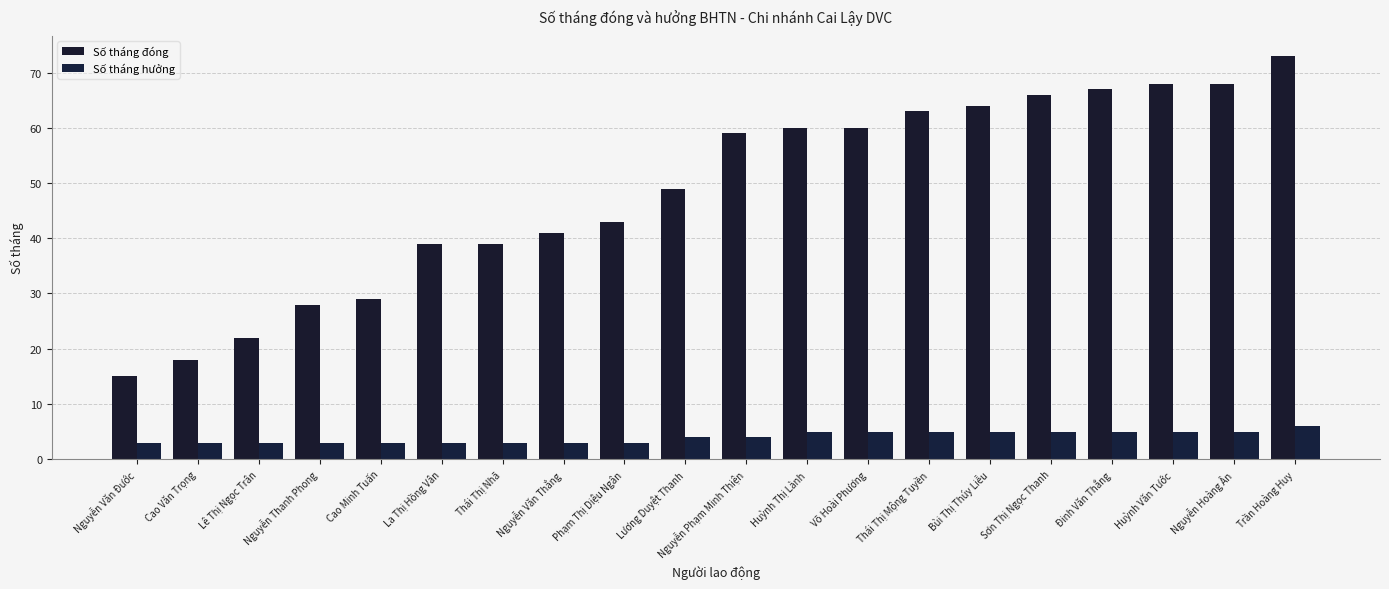

Which series changed the most between Lương Duyệt Thanh and Huỳnh Thị Lành?

Số tháng đóng